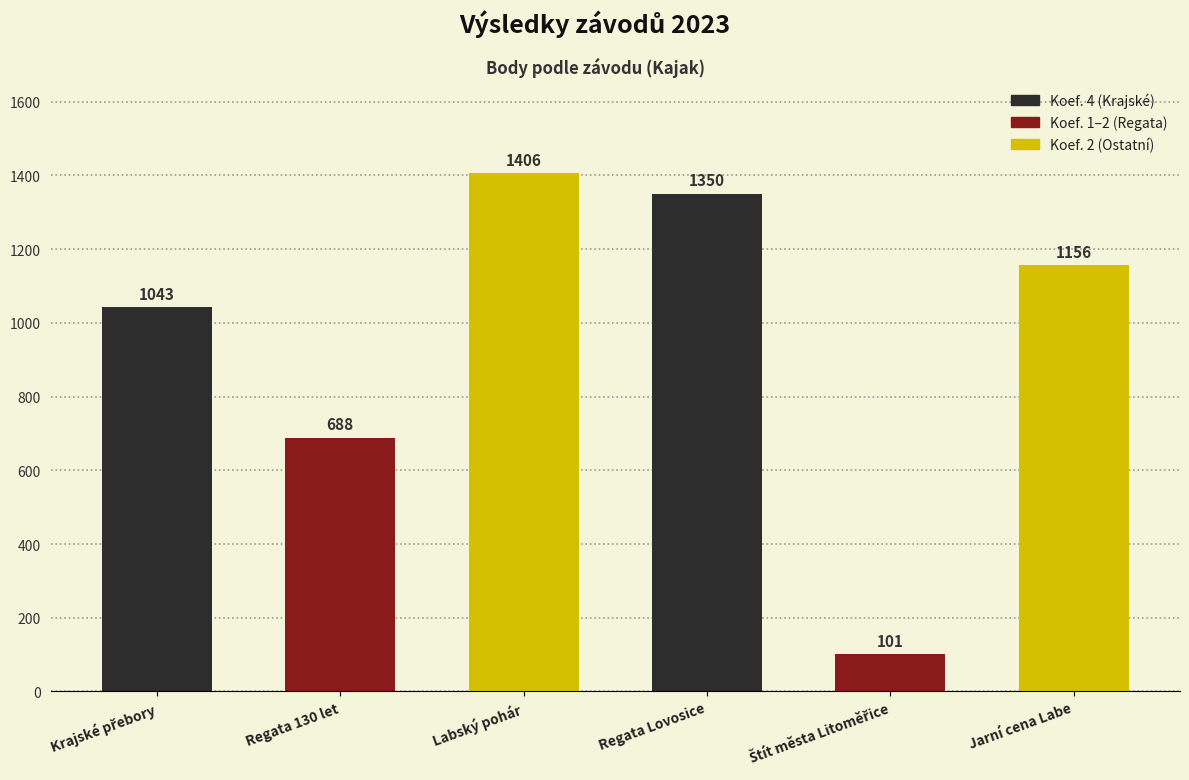

Between Regata Lovosice and Regata 130 let, which is larger?

Regata Lovosice